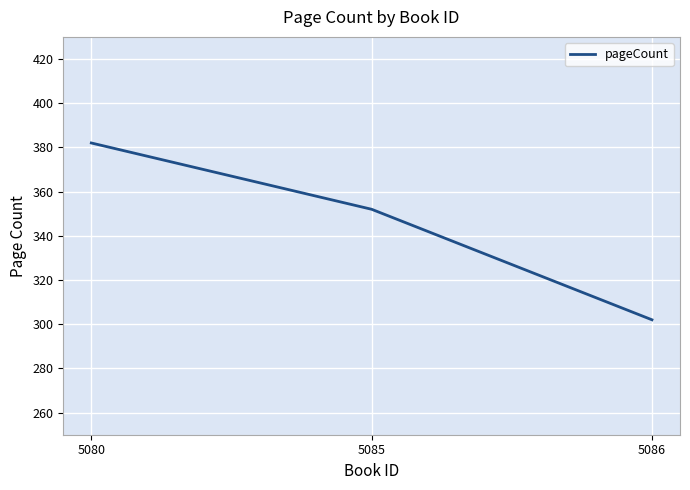

How many distinct data groups are displayed?

1